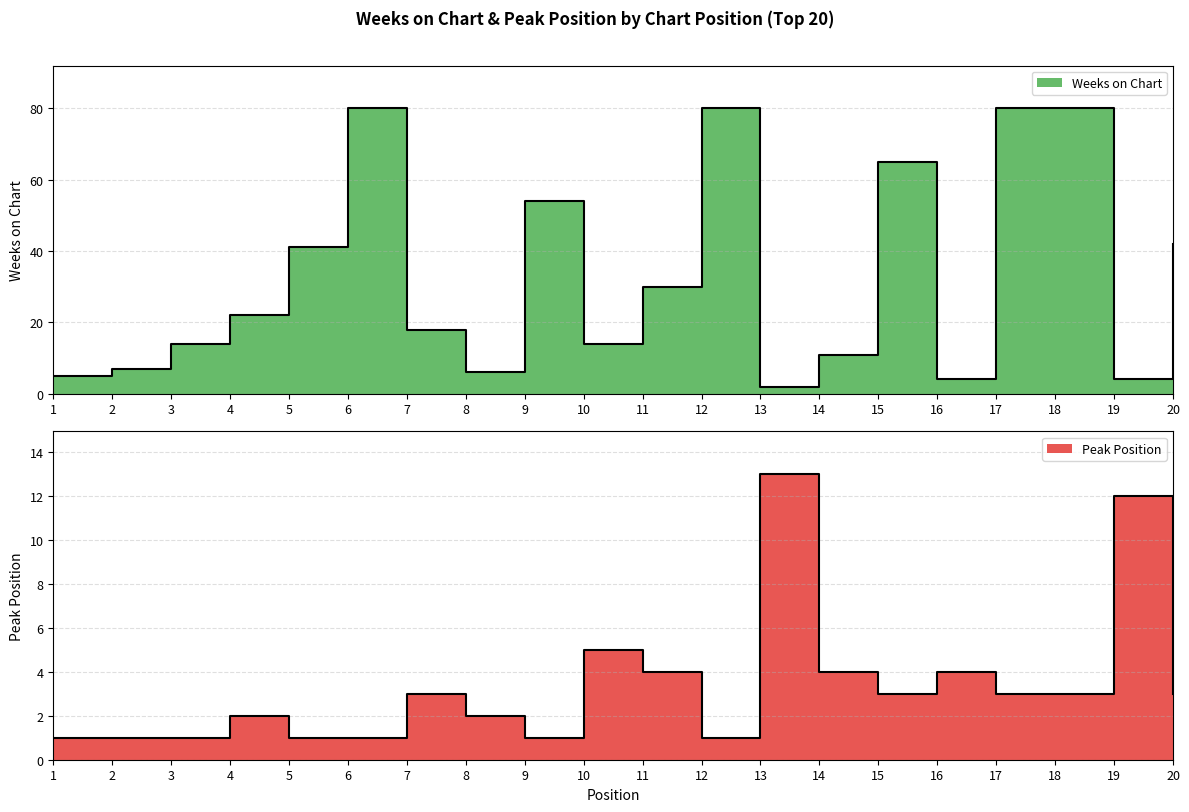

Between which two adjacent categories do Weeks on Chart and Peak Position first intersect?

12 and 13